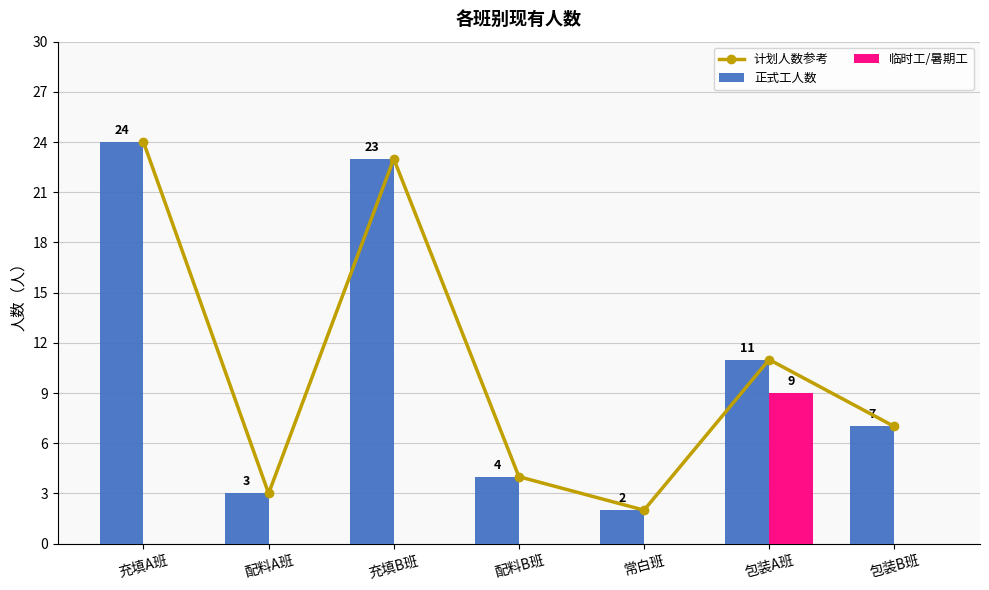

What is the sum of all 正式工人数 values?

74